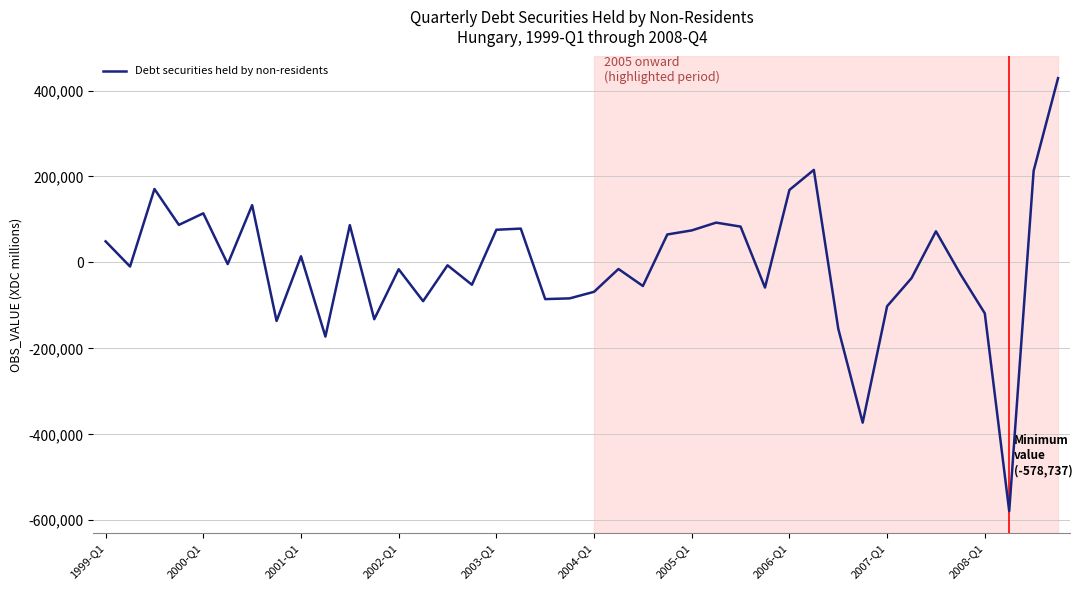

What is the smallest value displayed?

-578737